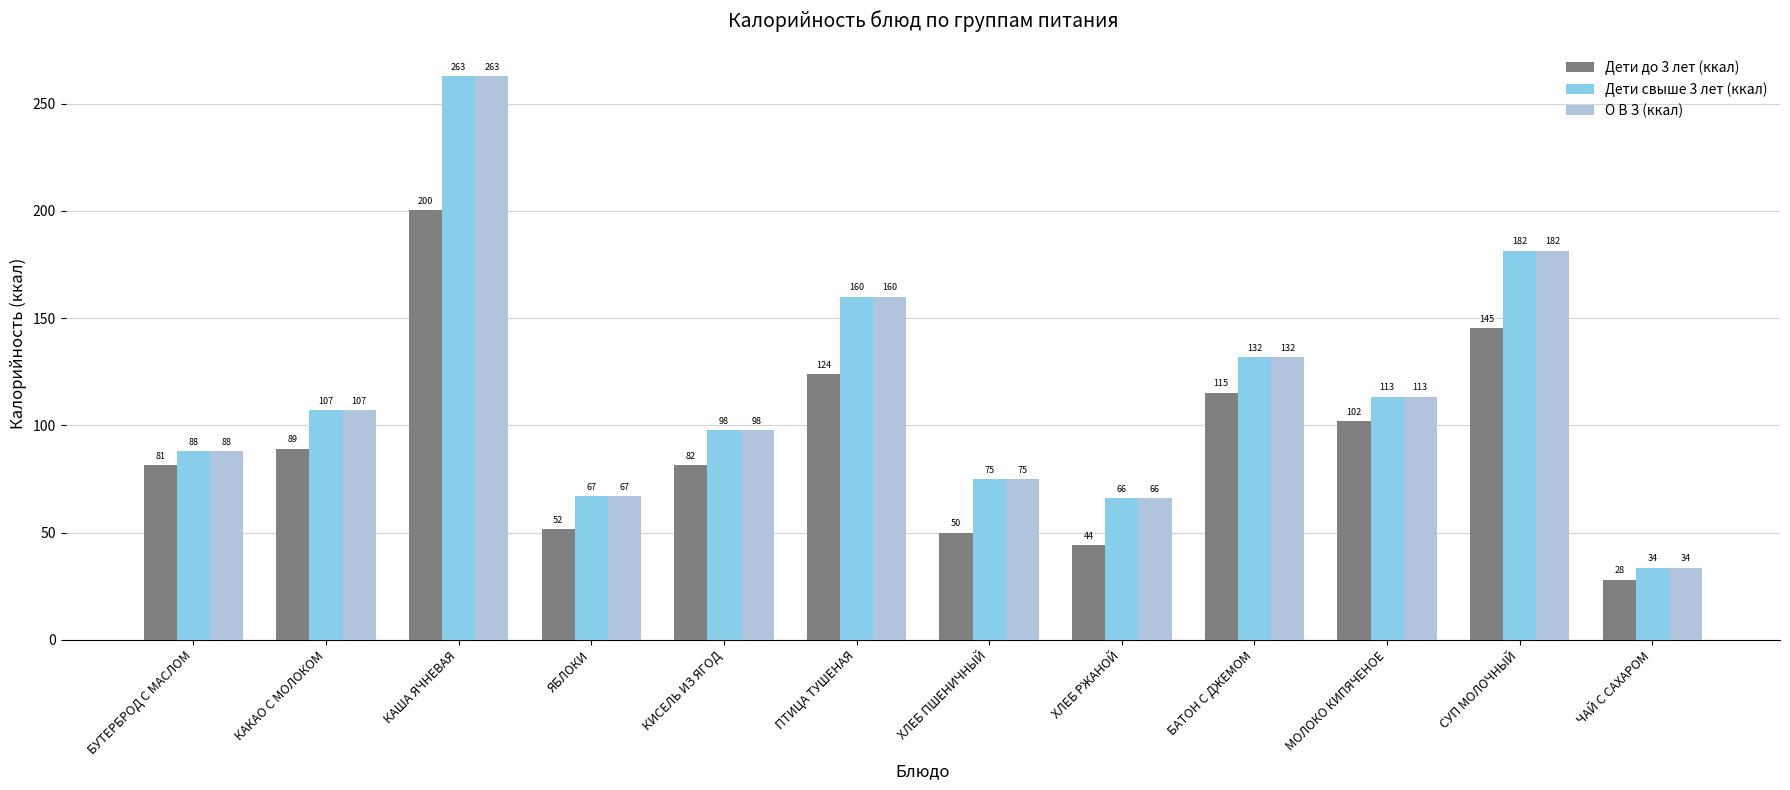

Which category has the lowest value across all series?

ЧАЙ С САХАРОМ